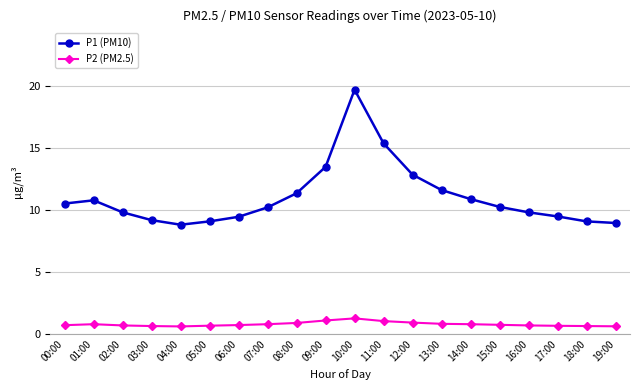

Which series changed the most between 03:00 and 13:00?

P1 (PM10)